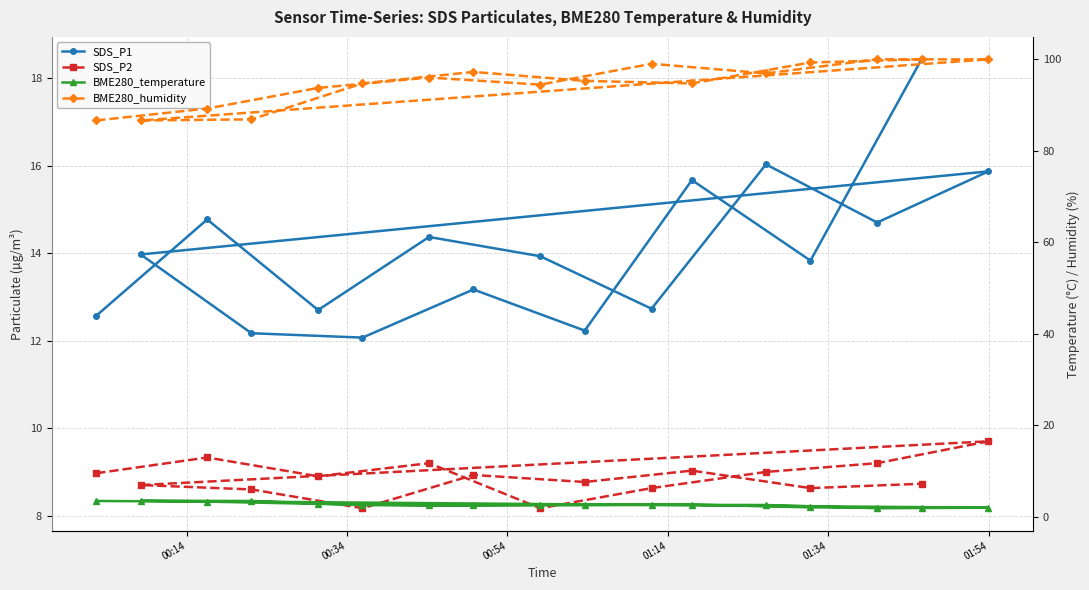

True or false: BME280_humidity has more than 2 interior local peaks.

True